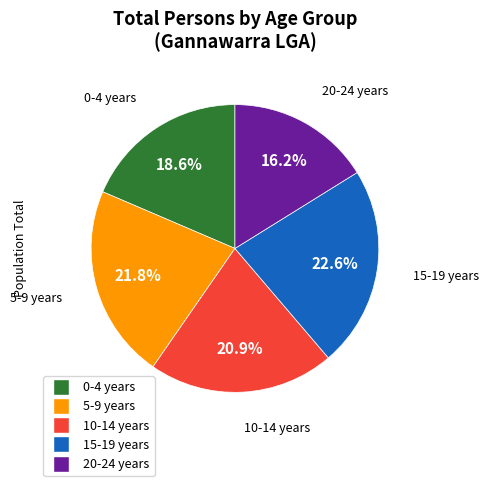

Combined, what portion of the pie is 10-14 years and 15-19 years?

43.5%